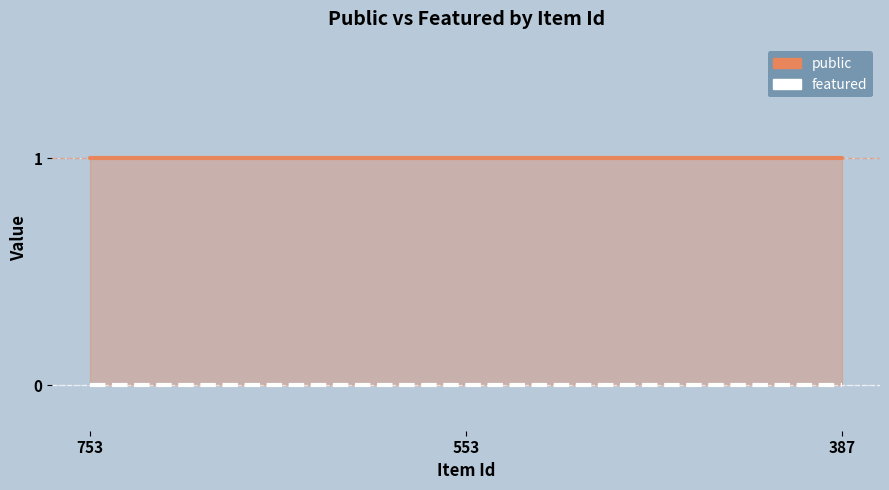

What is the maximum value for public?

1